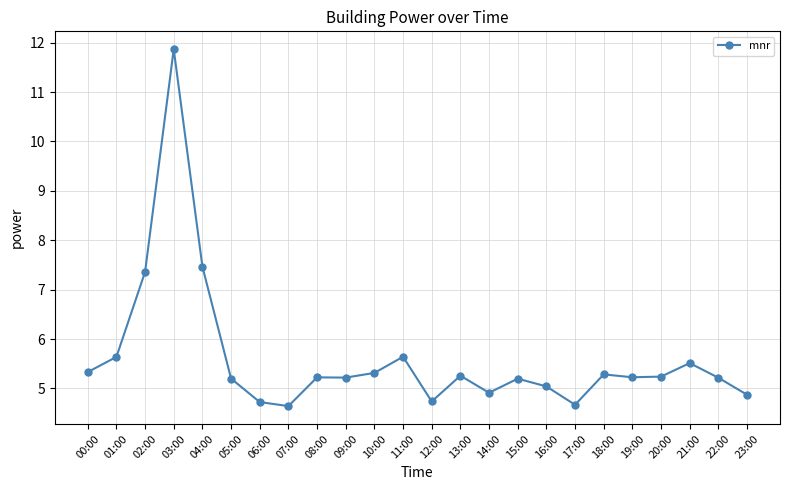

What position from the right is 19:00?

5